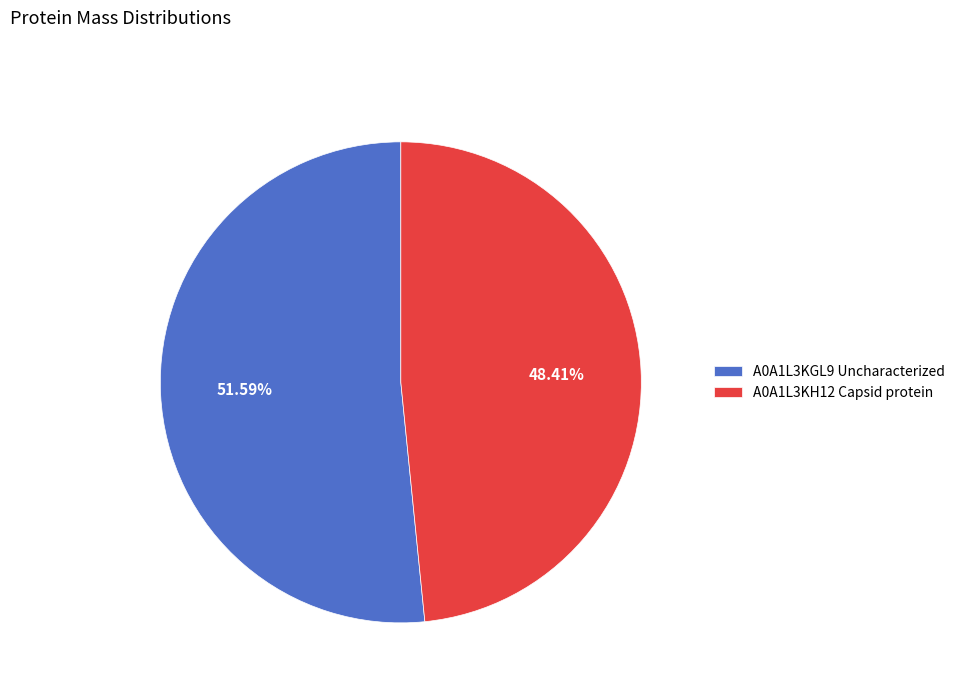

Is there a majority slice in this chart?

Yes